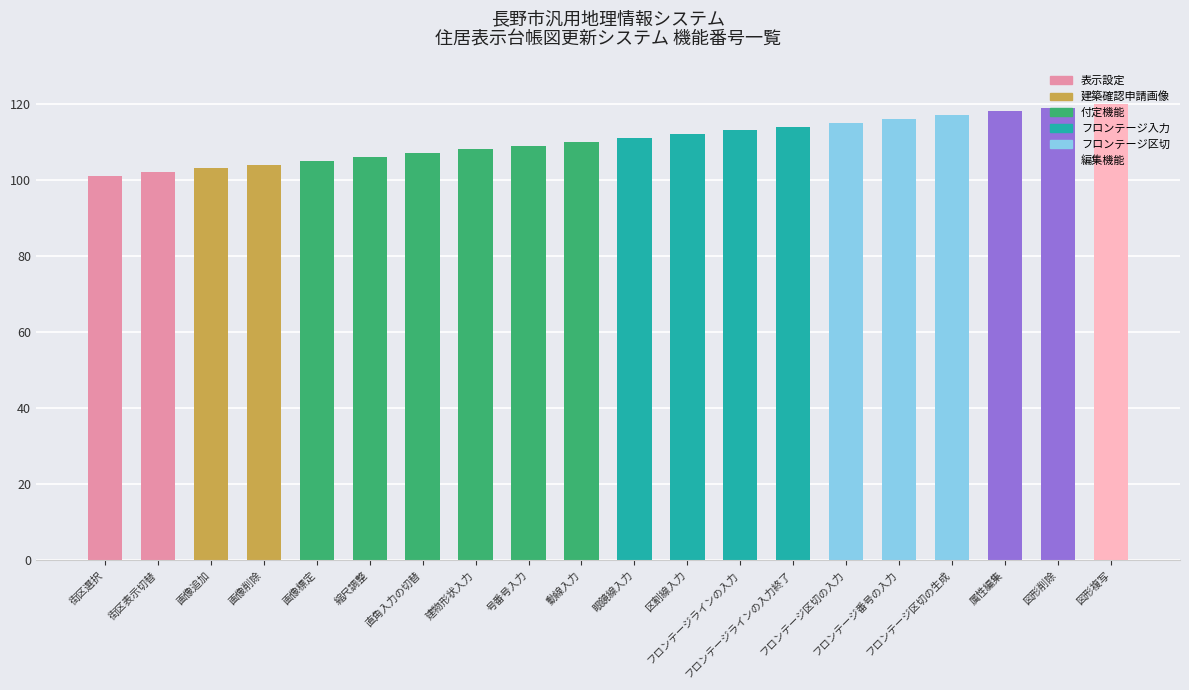

What is the smallest value displayed?

101